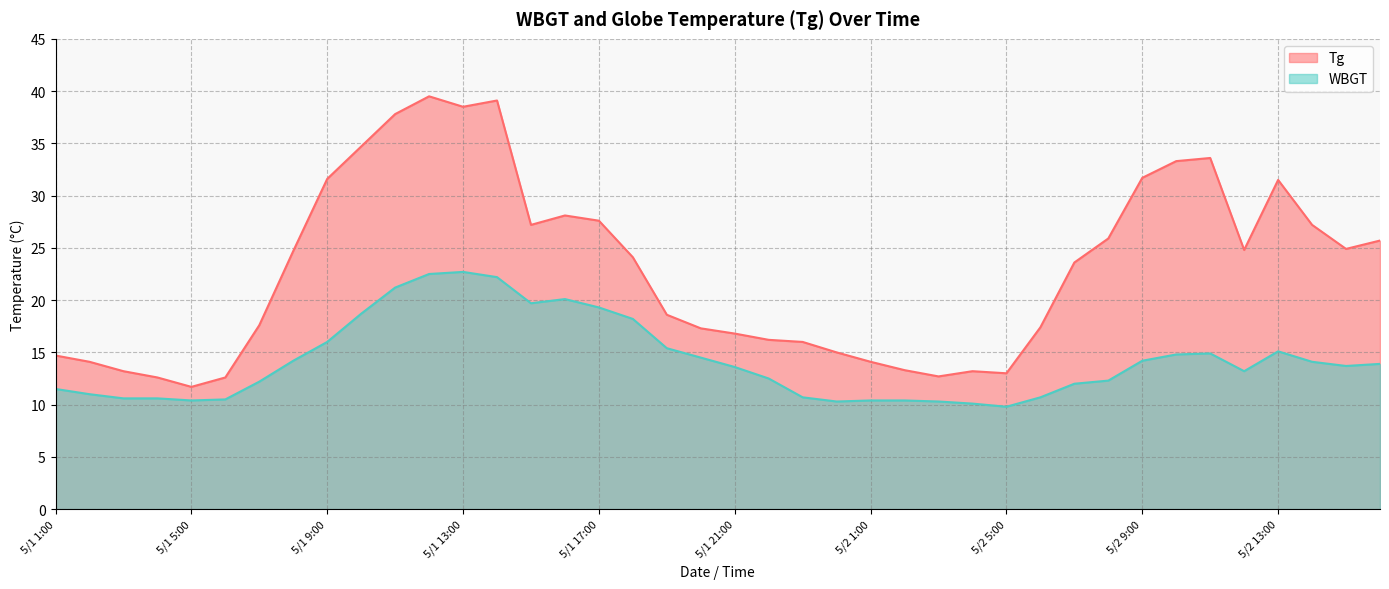

List the labels in order of Tg value, smallest first.

5/1 5:00, 5/1 4:00, 5/1 6:00, 5/2 3:00, 5/2 5:00, 5/1 3:00, 5/2 4:00, 5/2 2:00, 5/1 2:00, 5/2 1:00, 5/1 1:00, 5/1 24:00, 5/1 23:00, 5/1 22:00, 5/1 21:00, 5/1 20:00, 5/2 6:00, 5/1 7:00, 5/1 19:00, 5/2 7:00, 5/1 18:00, 5/1 8:00, 5/2 12:00, 5/2 15:00, 5/2 16:00, 5/2 8:00, 5/1 15:00, 5/2 14:00, 5/1 17:00, 5/1 16:00, 5/2 13:00, 5/1 9:00, 5/2 9:00, 5/2 10:00, 5/2 11:00, 5/1 10:00, 5/1 11:00, 5/1 13:00, 5/1 14:00, 5/1 12:00